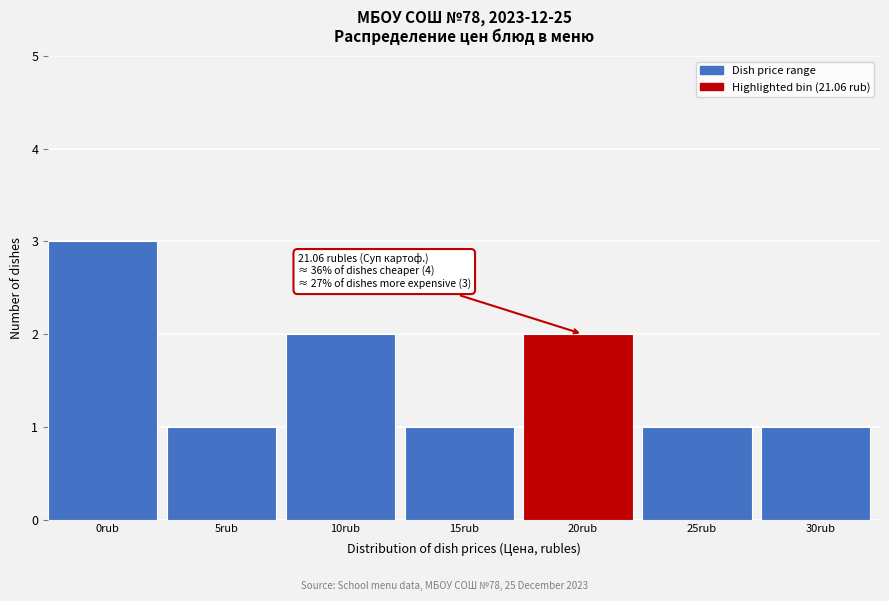

Reading left to right, what are all the values shown in this chart?

0rub=3	5rub=1	10rub=2	15rub=1	20rub=2	25rub=1	30rub=1